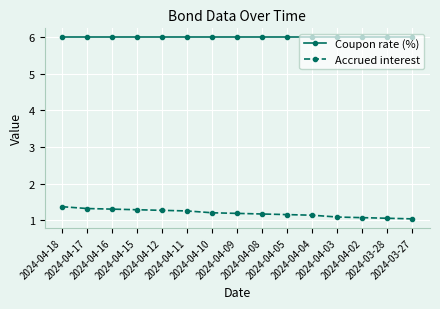

How many data points does each series have?

15